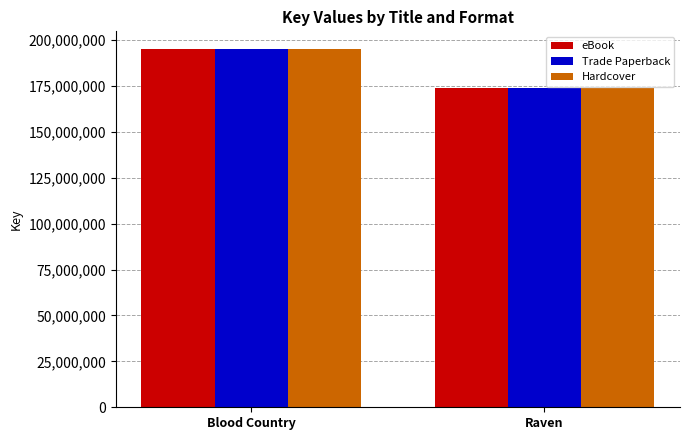

Which category has the lowest value across all series?

Raven